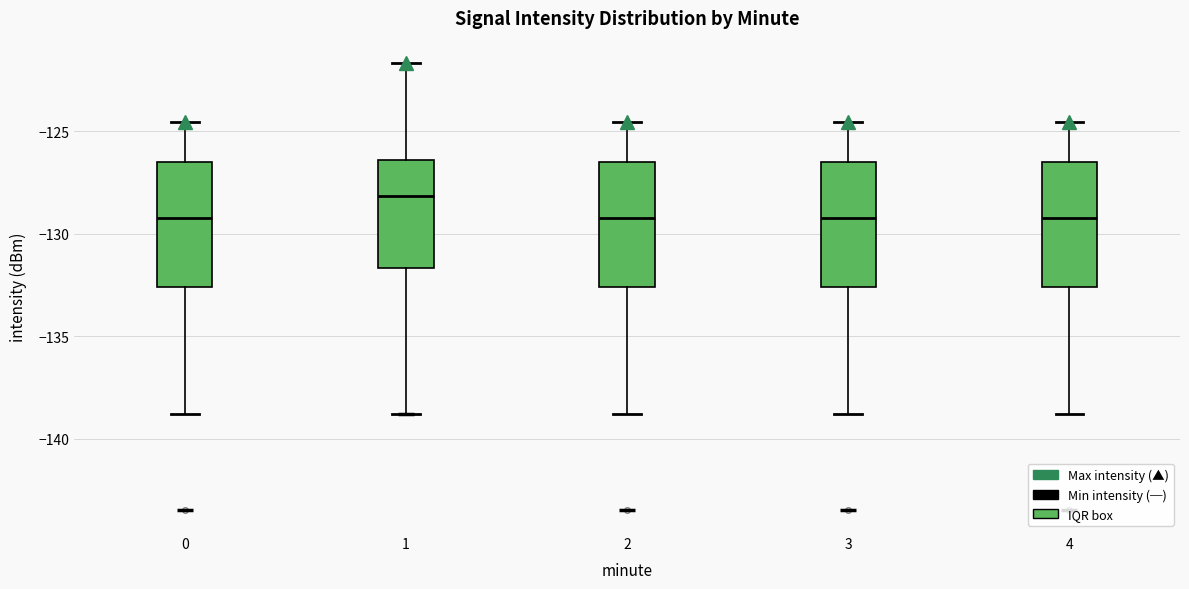

Reading left to right, transcribe this box plot: for each box, give where its median line is, the range the box spans, and where its two whiskers end, as read against the y-axis. The values are not printed on the chart, so give them approximately, as read against the axis.

0: median -129.0, box -132.5 to -126.5, whiskers -139.0 to -124.5
1: median -128.0, box -131.5 to -126.5, whiskers -139.0 to -121.5
2: median -129.0, box -132.5 to -126.5, whiskers -139.0 to -124.5
3: median -129.0, box -132.5 to -126.5, whiskers -139.0 to -124.5
4: median -129.0, box -132.5 to -126.5, whiskers -139.0 to -124.5